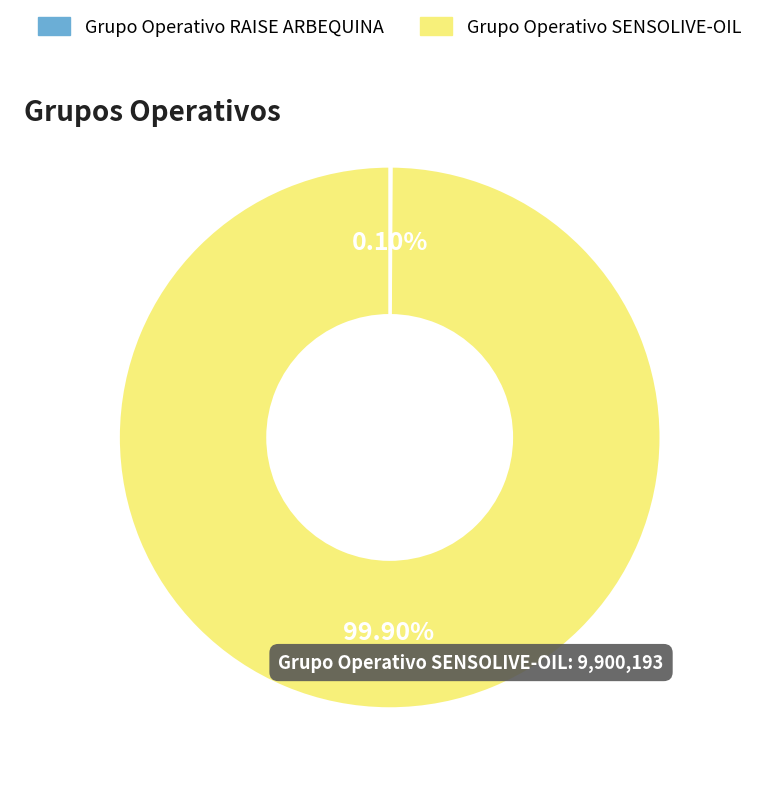

Is Grupo Operativo SENSOLIVE-OIL the majority of the pie?

Yes